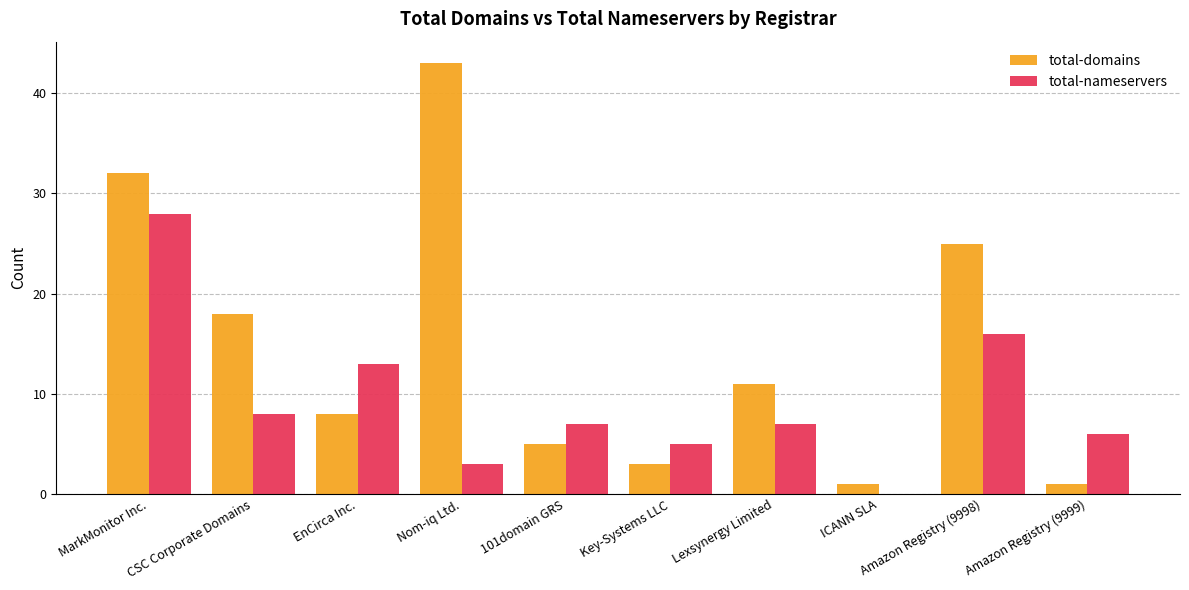

Which category has the highest value in the total-domains series?

Nom-iq Ltd.